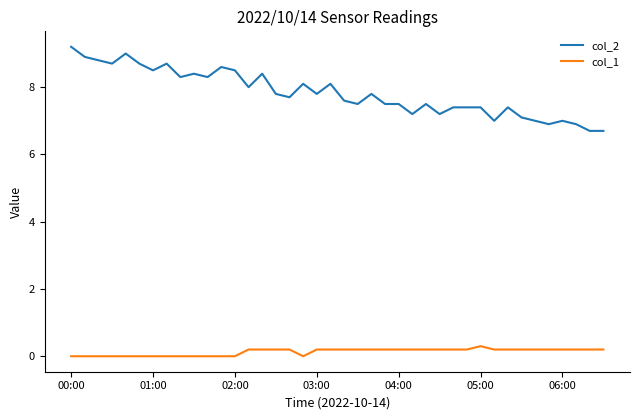

How many distinct data groups are displayed?

2